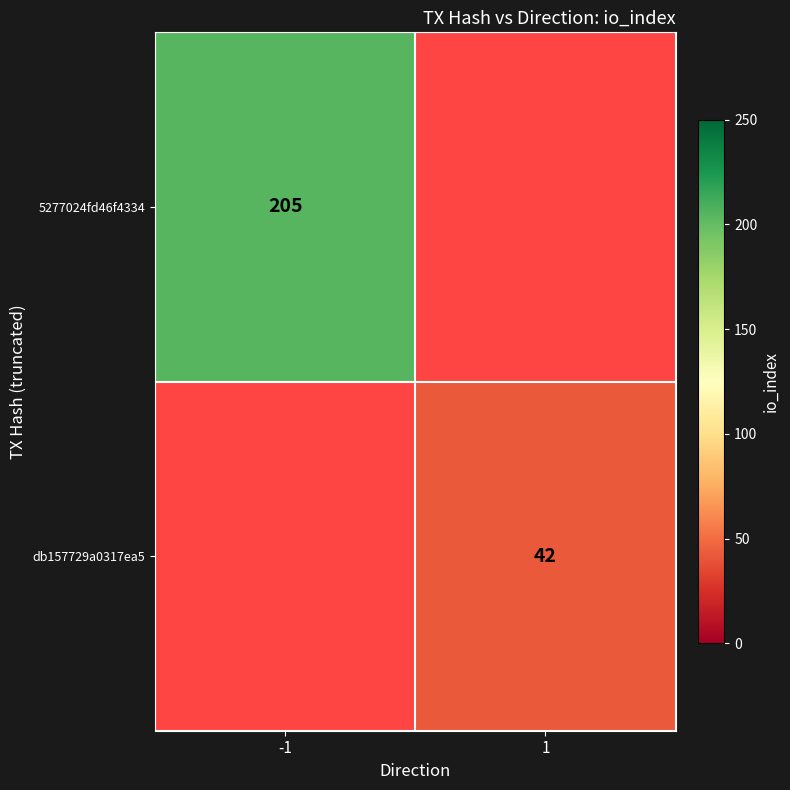

Which category has the highest value across all series?

-1